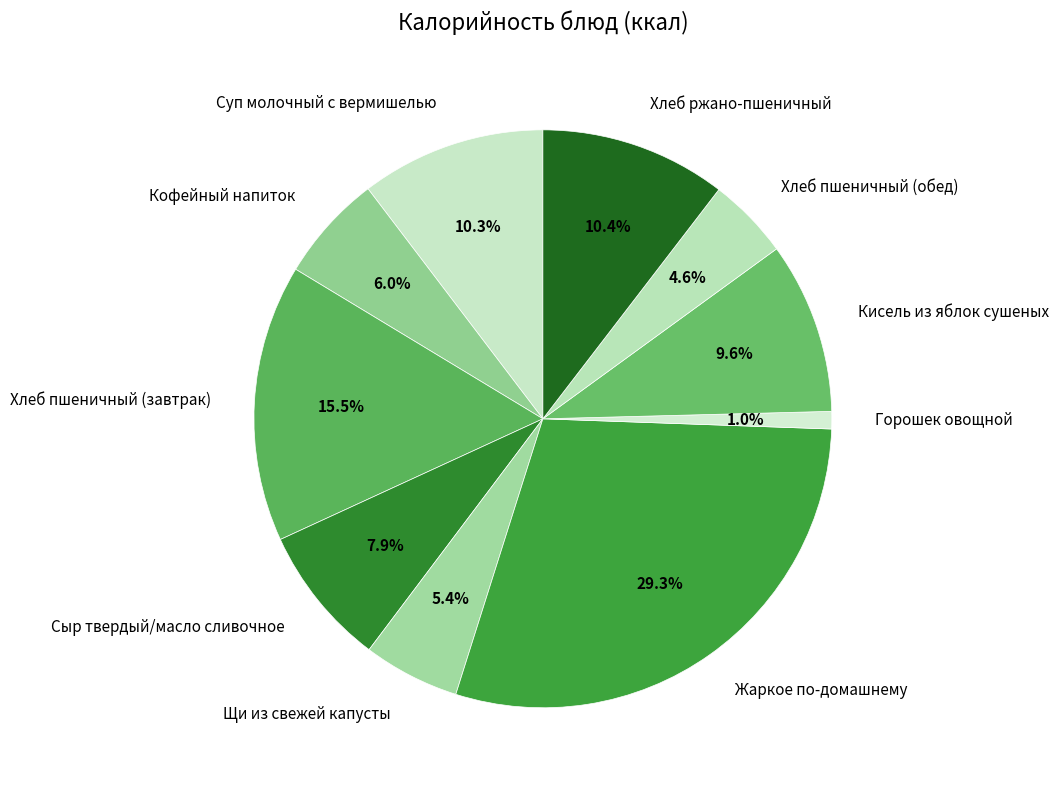

To the nearest percent, what portion does Хлеб ржано-пшеничный represent?

10%